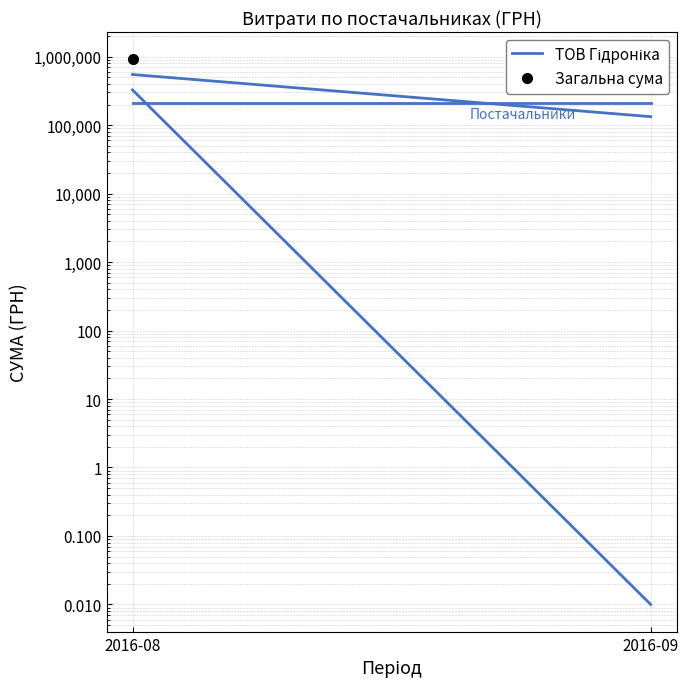

List the series in order of their peak value, highest first.

Загальна сума, ТОВ Гідроніка